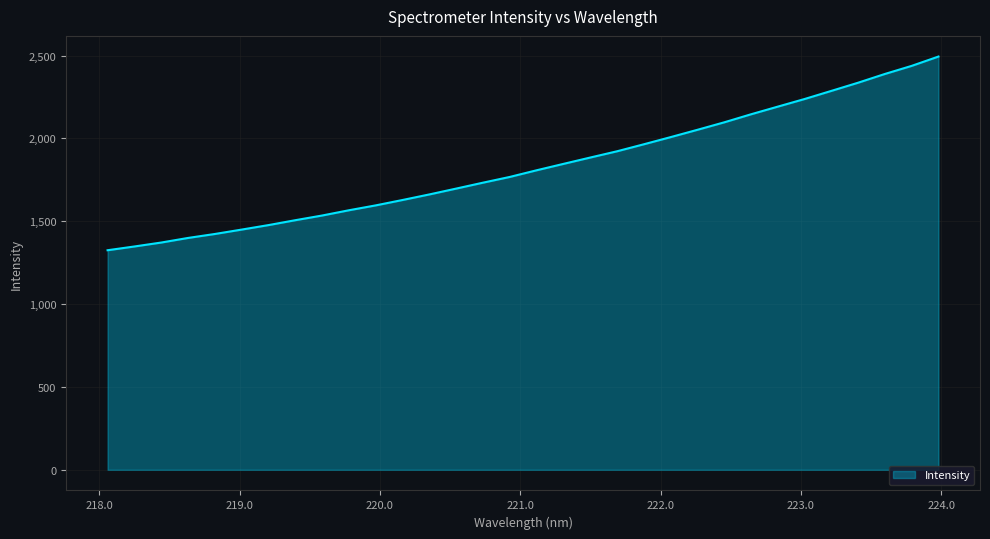

Does the chart display data point markers on the line(s)?

No